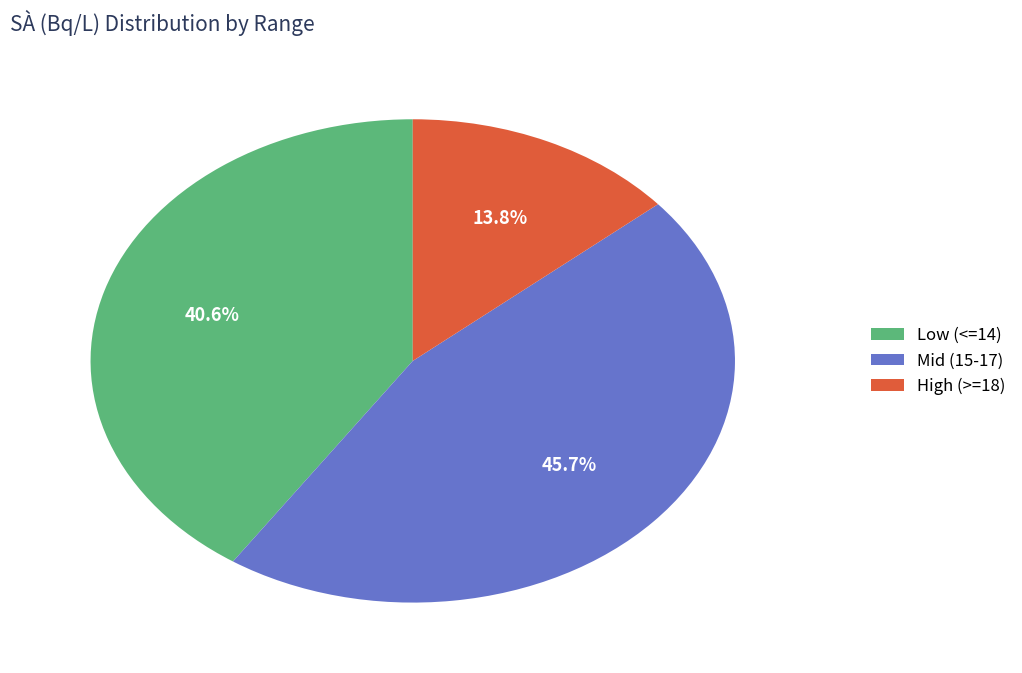

Does any single category account for the majority?

No